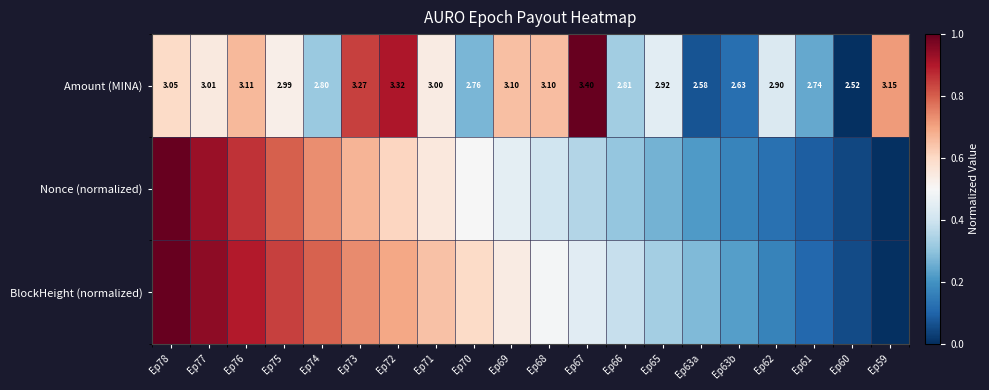

Read the Nonce (normalized) value at Ep63b.

0.2